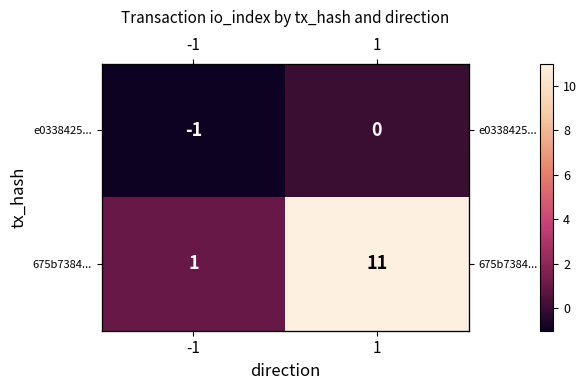

Is the value of e0338425... at -1 greater than the value of 675b7384... at -1?

No